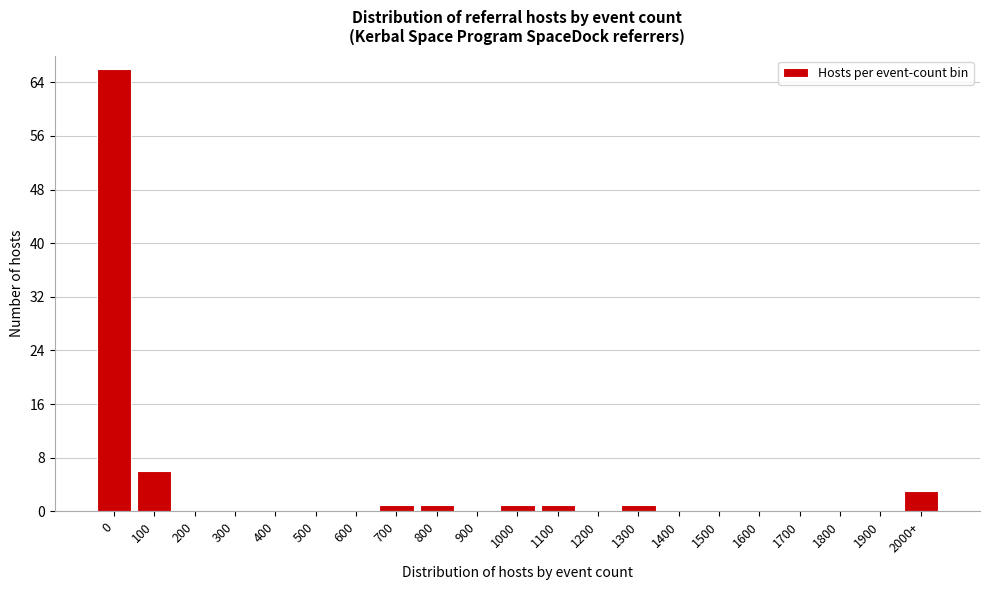

Reading right to left, extract all data points from this chart.

2000+=3	1900=0	1800=0	1700=0	1600=0	1500=0	1400=0	1300=1	1200=0	1100=1	1000=1	900=0	800=1	700=1	600=0	500=0	400=0	300=0	200=0	100=6	0=66